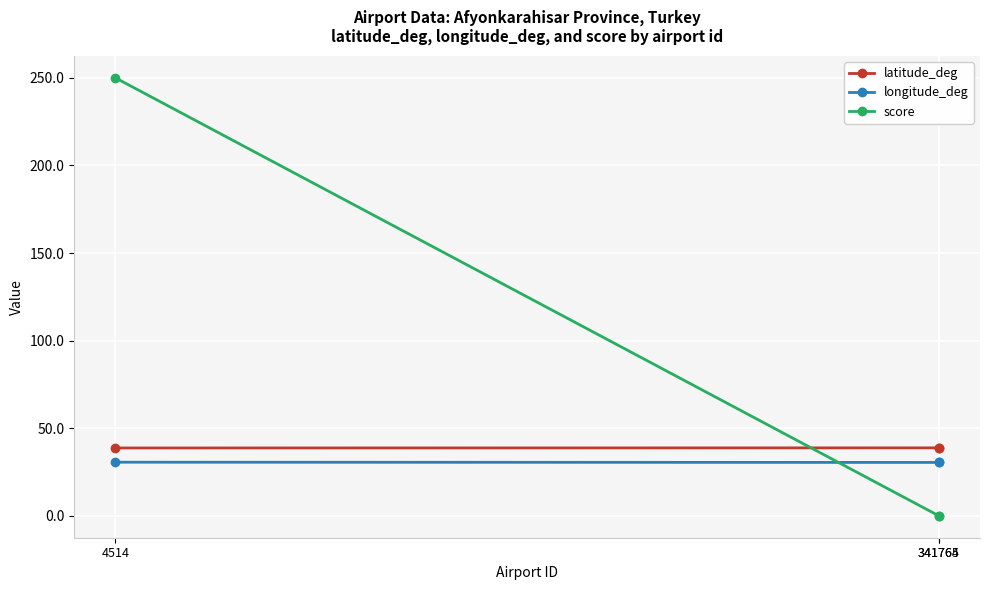

What is the spread (max minus min) of values at 4514?

219.4